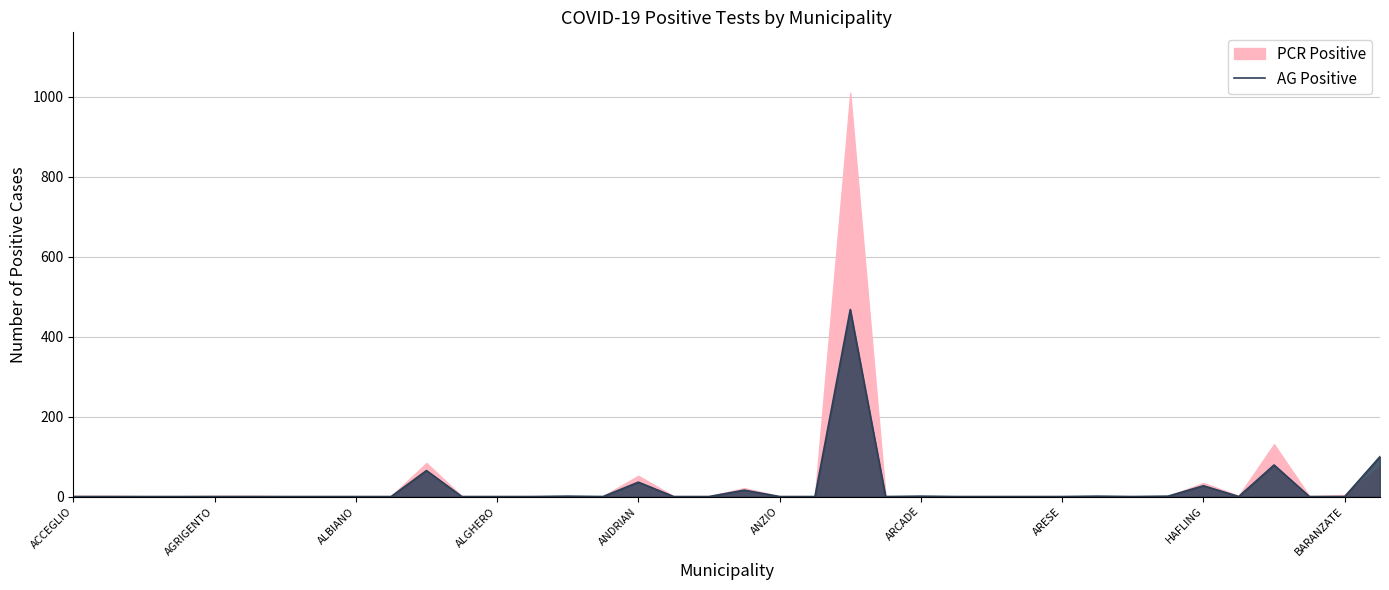

Is it true that the value at 23 is 0?

True